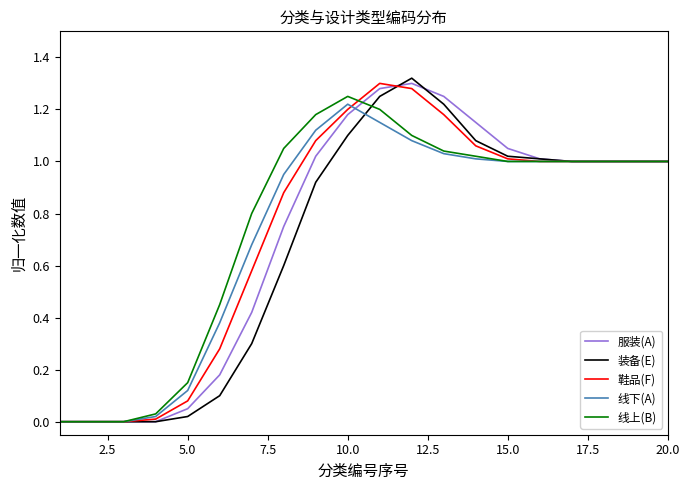

What are all the series names shown in the legend?

服装(A), 装备(E), 鞋品(F), 线下(A), 线上(B)